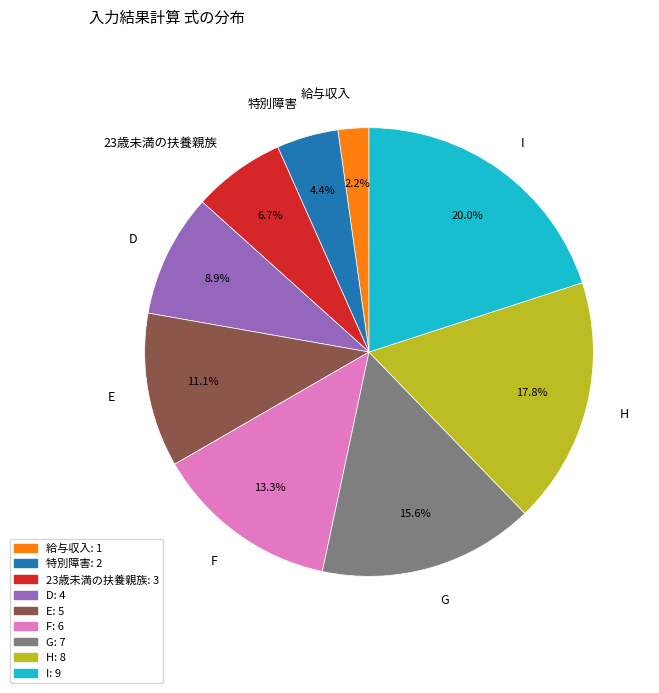

Rank the categories by value from highest to lowest.

I, H, G, F, E, D, 23歳未満の扶養親族, 特別障害, 給与収入